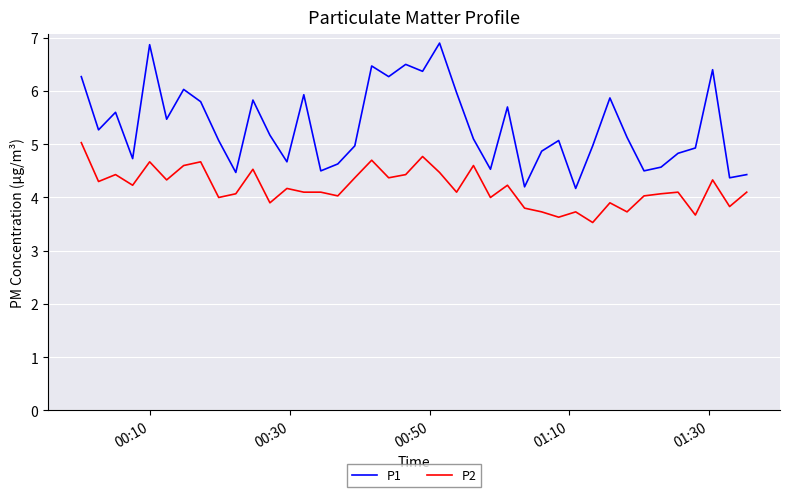

What is the minimum value for P1?

4.2